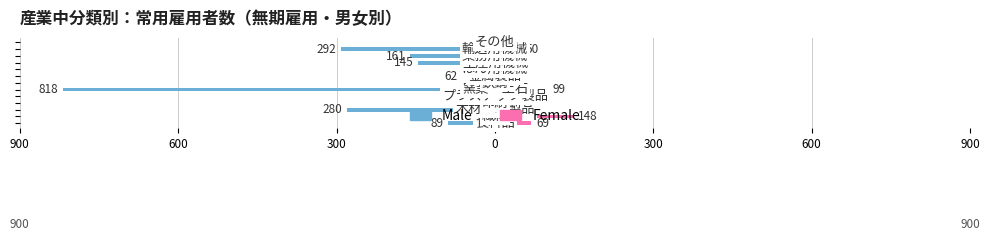

What are all the series names shown in the legend?

Male, Female